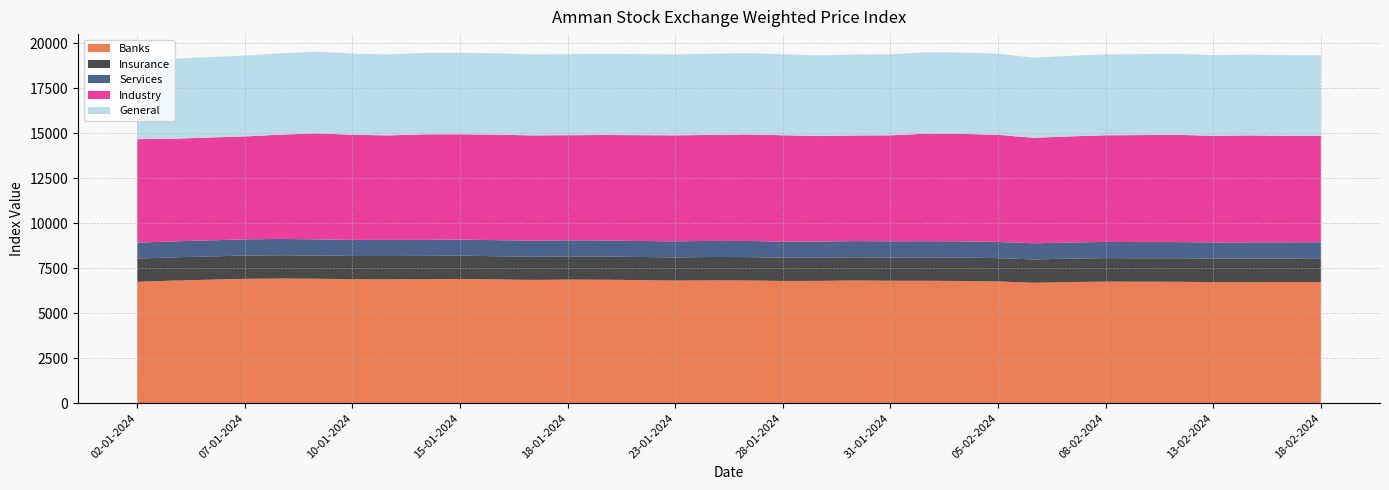

Reading left to right, transcribe all the data shown in this chart.

Banks: 02-01-2024=6742.4	03-01-2024=6809.1	04-01-2024=6858.0	07-01-2024=6908.8	08-01-2024=6923.9	09-01-2024=6913.7	10-01-2024=6883.6	11-01-2024=6881.0	14-01-2024=6887.5	15-01-2024=6901.1	16-01-2024=6876.8	17-01-2024=6846.8	18-01-2024=6865.2	21-01-2024=6857.9	22-01-2024=6836.2	23-01-2024=6812.0	24-01-2024=6824.4	25-01-2024=6818.7	28-01-2024=6789.1	29-01-2024=6794.2	30-01-2024=6814.2	31-01-2024=6800.0	01-02-2024=6799.1	04-02-2024=6786.9	05-02-2024=6763.1	06-02-2024=6687.7	07-02-2024=6727.3	08-02-2024=6751.3	11-02-2024=6748.5	12-02-2024=6742.9	13-02-2024=6723.8	14-02-2024=6719.1	15-02-2024=6724.9	18-02-2024=6724.0
Insurance: 02-01-2024=1289.2	03-01-2024=1290.7	04-01-2024=1290.1	07-01-2024=1293.5	08-01-2024=1293.7	09-01-2024=1292.3	10-01-2024=1293.0	11-01-2024=1293.3	14-01-2024=1292.3	15-01-2024=1293.0	16-01-2024=1286.2	17-01-2024=1284.4	18-01-2024=1285.6	21-01-2024=1290.7	22-01-2024=1285.6	23-01-2024=1285.0	24-01-2024=1295.7	25-01-2024=1296.0	28-01-2024=1293.0	29-01-2024=1291.7	30-01-2024=1290.4	31-01-2024=1291.8	01-02-2024=1297.0	04-02-2024=1299.3	05-02-2024=1294.0	06-02-2024=1297.9	07-02-2024=1298.9	08-02-2024=1307.6	11-02-2024=1302.0	12-02-2024=1307.3	13-02-2024=1305.2	14-02-2024=1313.2	15-02-2024=1310.3	18-02-2024=1322.7
Services: 02-01-2024=885.5	03-01-2024=886.3	04-01-2024=894.3	07-01-2024=897.5	08-01-2024=903.3	09-01-2024=892.2	10-01-2024=892.8	11-01-2024=894.5	14-01-2024=889.6	15-01-2024=892.2	16-01-2024=893.5	17-01-2024=892.5	18-01-2024=891.5	21-01-2024=888.1	22-01-2024=887.8	23-01-2024=890.9	24-01-2024=894.4	25-01-2024=896.3	28-01-2024=893.8	29-01-2024=891.2	30-01-2024=897.3	31-01-2024=901.4	01-02-2024=901.0	04-02-2024=902.3	05-02-2024=897.4	06-02-2024=894.4	07-02-2024=899.1	08-02-2024=898.9	11-02-2024=897.9	12-02-2024=898.5	13-02-2024=899.2	14-02-2024=901.6	15-02-2024=902.1	18-02-2024=894.9
Industry: 02-01-2024=5748.3	03-01-2024=5701.3	04-01-2024=5711.8	07-01-2024=5718.3	08-01-2024=5792.2	09-01-2024=5889.9	10-01-2024=5838.3	11-01-2024=5803.3	14-01-2024=5864.4	15-01-2024=5849.7	16-01-2024=5861.6	17-01-2024=5848.6	18-01-2024=5840.0	21-01-2024=5860.2	22-01-2024=5877.5	23-01-2024=5885.7	24-01-2024=5888.5	25-01-2024=5916.5	28-01-2024=5905.7	29-01-2024=5860.2	30-01-2024=5866.1	31-01-2024=5882.4	01-02-2024=5974.2	04-02-2024=5970.4	05-02-2024=5949.9	06-02-2024=5861.3	07-02-2024=5891.6	08-02-2024=5920.7	11-02-2024=5943.3	12-02-2024=5956.6	13-02-2024=5921.8	14-02-2024=5937.4	15-02-2024=5913.4	18-02-2024=5912.1
General: 02-01-2024=4434.6	03-01-2024=4444.2	04-01-2024=4468.3	07-01-2024=4489.2	08-01-2024=4518.7	09-01-2024=4536.4	10-01-2024=4511.9	11-01-2024=4502.1	14-01-2024=4518.8	15-01-2024=4520.8	16-01-2024=4516.7	17-01-2024=4502.2	18-01-2024=4505.4	21-01-2024=4506.7	22-01-2024=4504.1	23-01-2024=4500.0	24-01-2024=4507.3	25-01-2024=4514.5	28-01-2024=4499.9	29-01-2024=4487.1	30-01-2024=4499.0	31-01-2024=4501.3	01-02-2024=4526.8	04-02-2024=4522.2	05-02-2024=4505.4	06-02-2024=4453.2	07-02-2024=4478.0	08-02-2024=4494.8	11-02-2024=4499.4	12-02-2024=4501.9	13-02-2024=4486.2	14-02-2024=4490.8	15-02-2024=4486.1	18-02-2024=4481.3